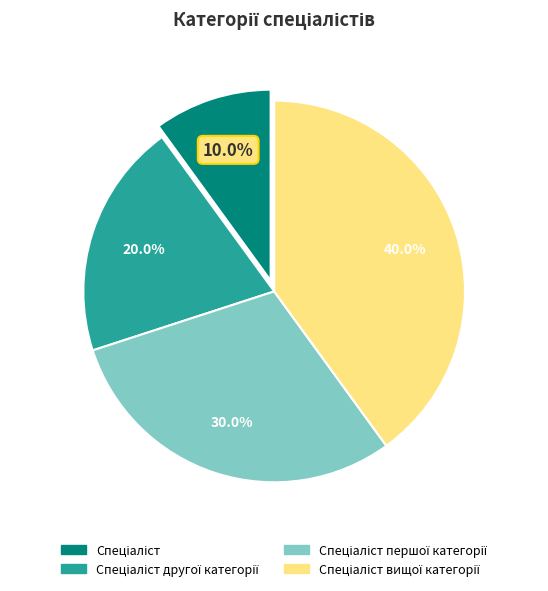

Does any single category account for the majority?

No